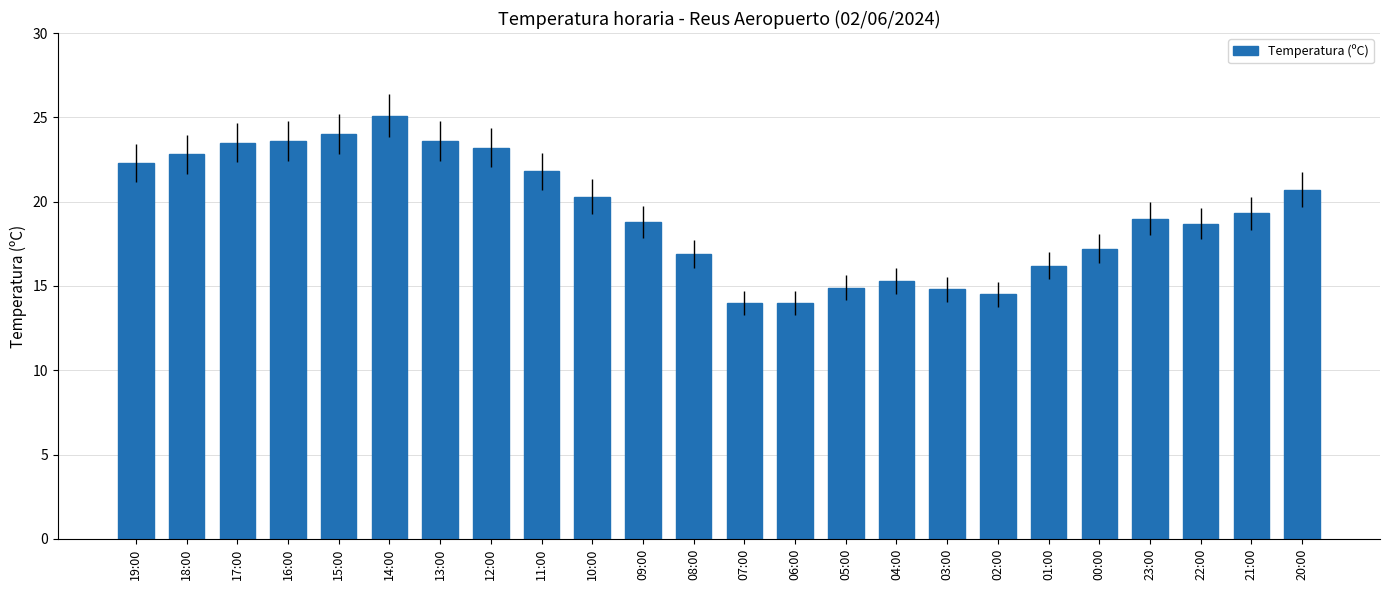

What is the label of the 20th bar from the right?

15:00